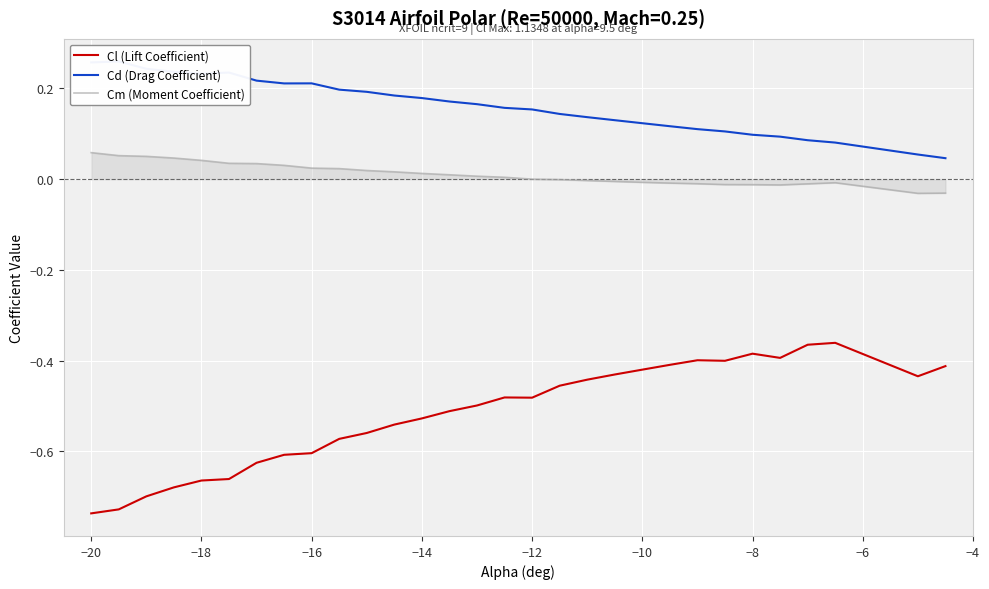

True or false: Cl (Lift Coefficient) and Cm (Moment Coefficient) intersect in this chart.

False